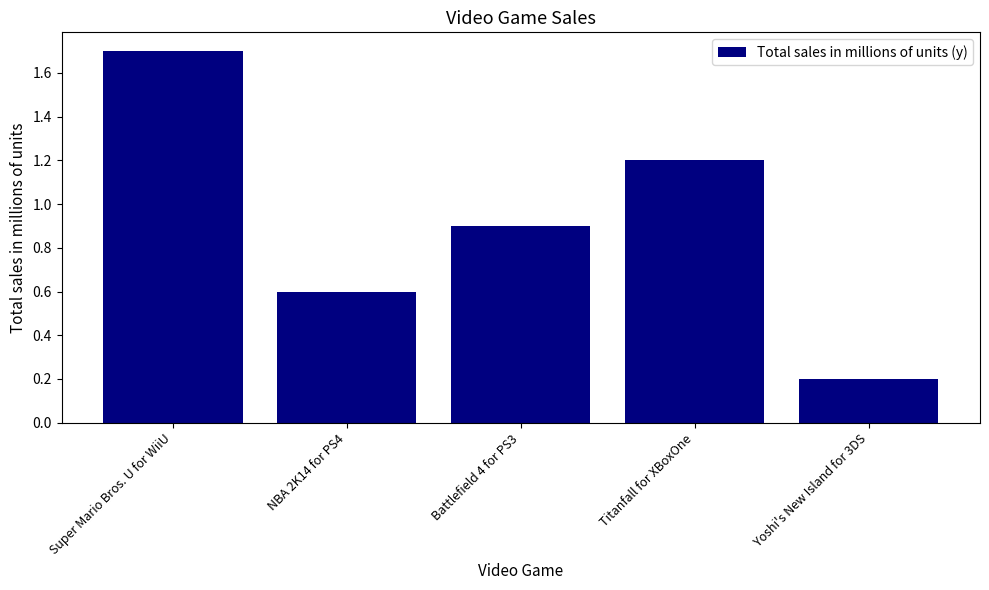

The value at Yoshi's New Island for 3DS is 0.2. True or false?

True